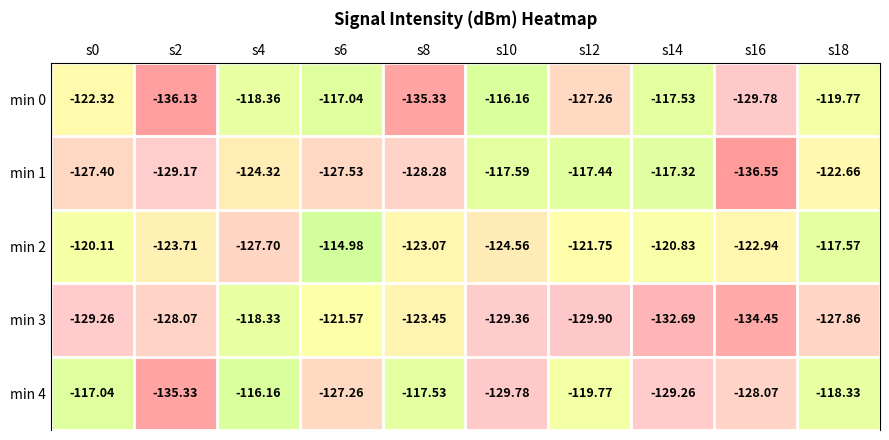

Is the value of min 0 at s6 greater than the value of min 4 at s4?

No